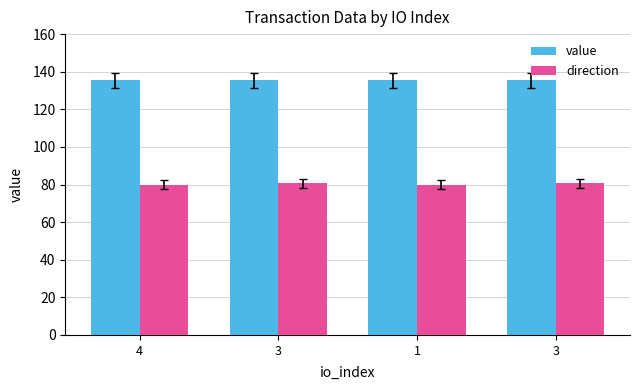

At which label does value reach its peak?

1